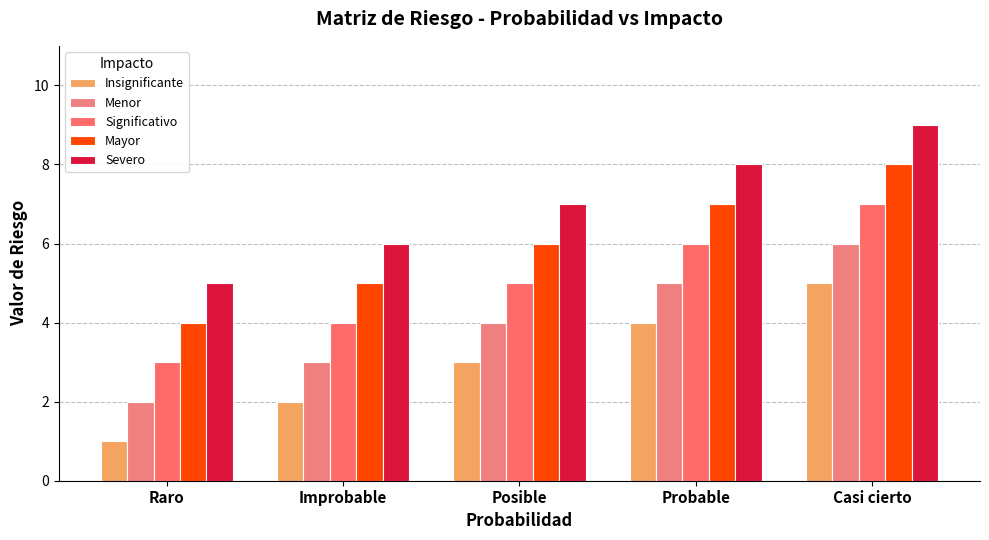

Count the number of data series in this chart.

5